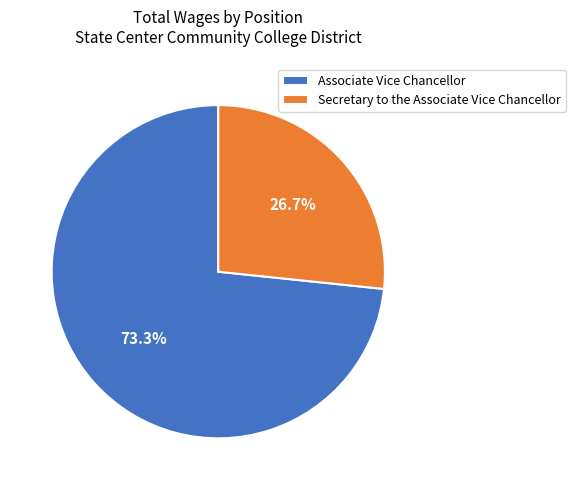

Which category has the biggest portion of the pie?

Associate Vice Chancellor